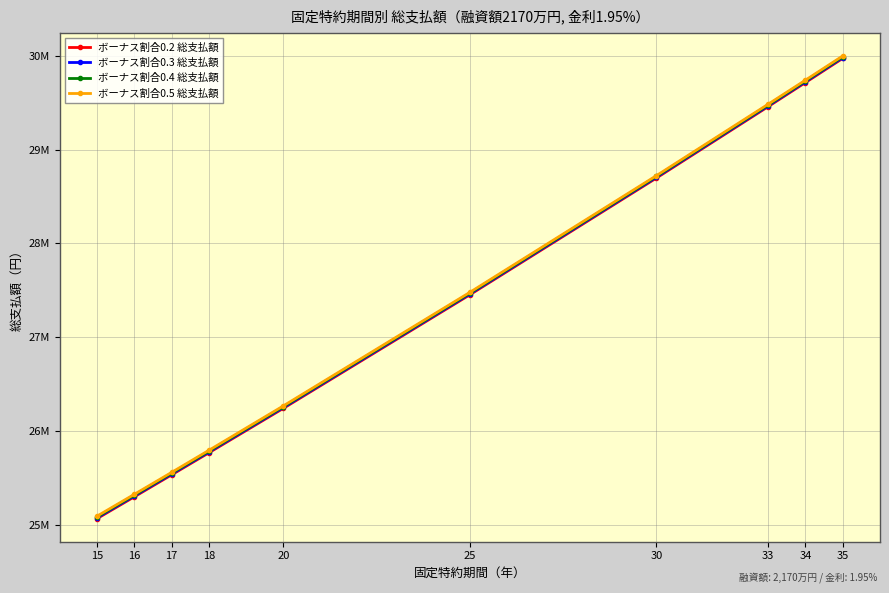

True or false: ボーナス割合0.4 総支払額 and ボーナス割合0.2 総支払額 cross at least once.

False